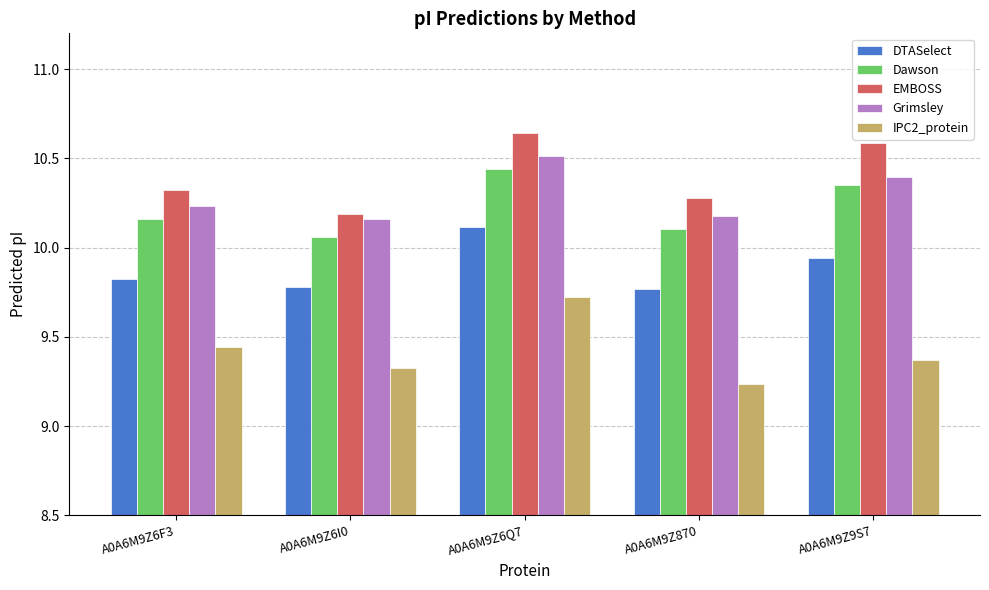

True or false: IPC2_protein has a value of 3.6 at A0A6M9Z9S7.

False